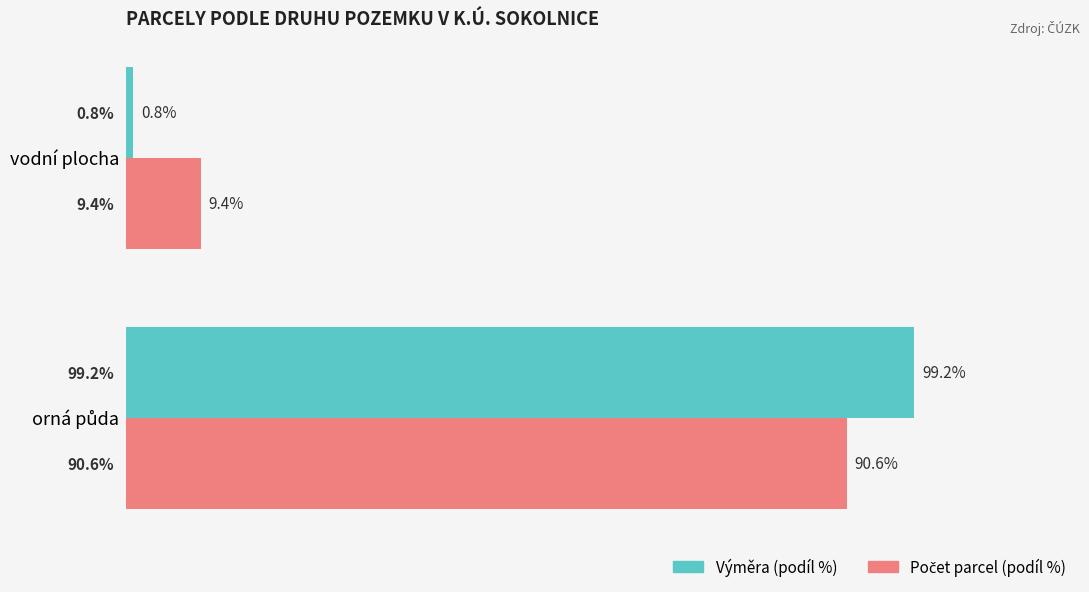

Which label corresponds to the smallest value in the chart?

vodní plocha